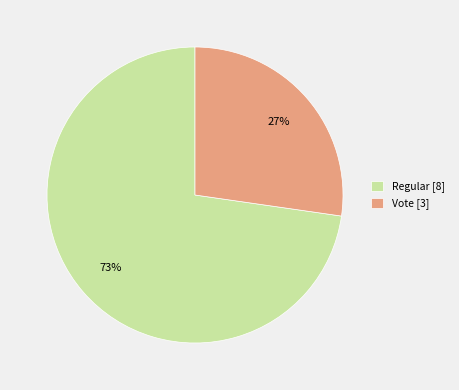

True or false: Regular accounts for 73% of the total.

True